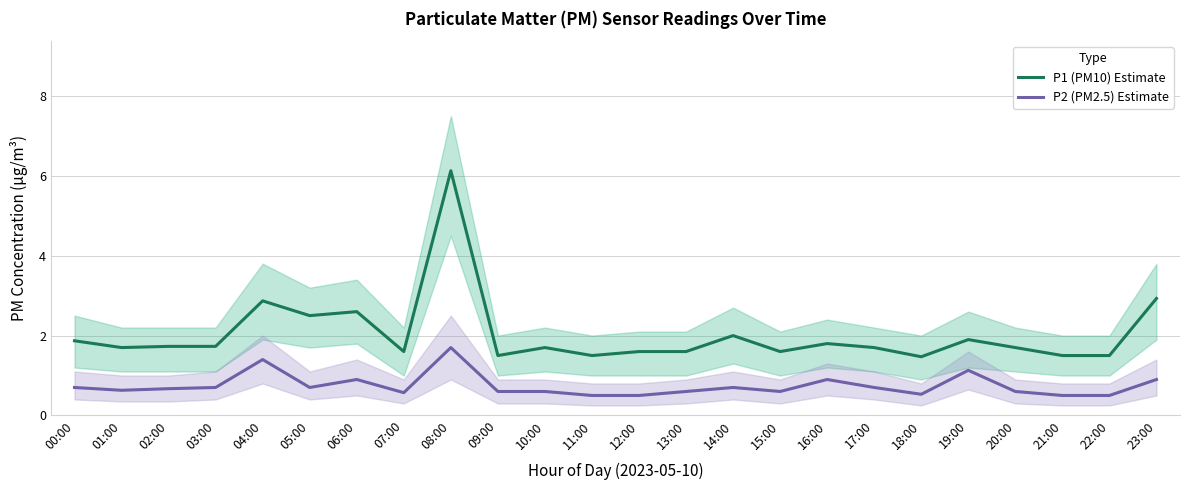

List the series in order of their overall mean, highest first.

P1 (PM10) Estimate, P2 (PM2.5) Estimate